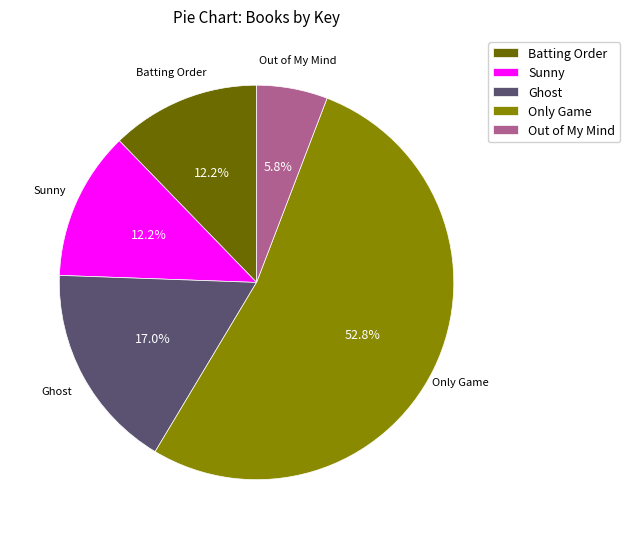

How many slices are in this pie chart?

5